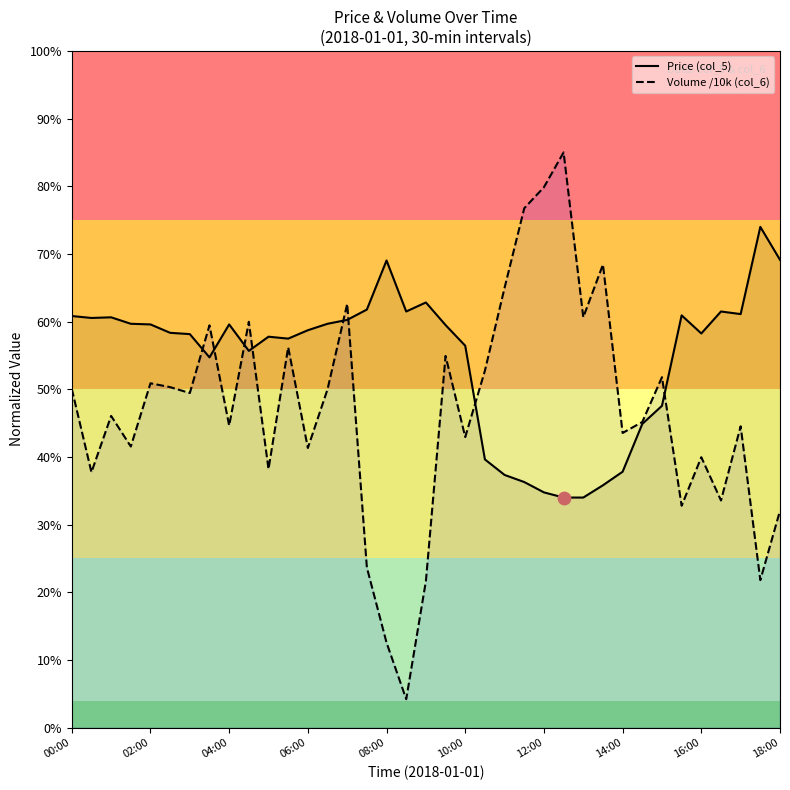

Is the value of Price (col_5) at 29 greater than the value of Volume /10k (col_6) at 20?

Yes